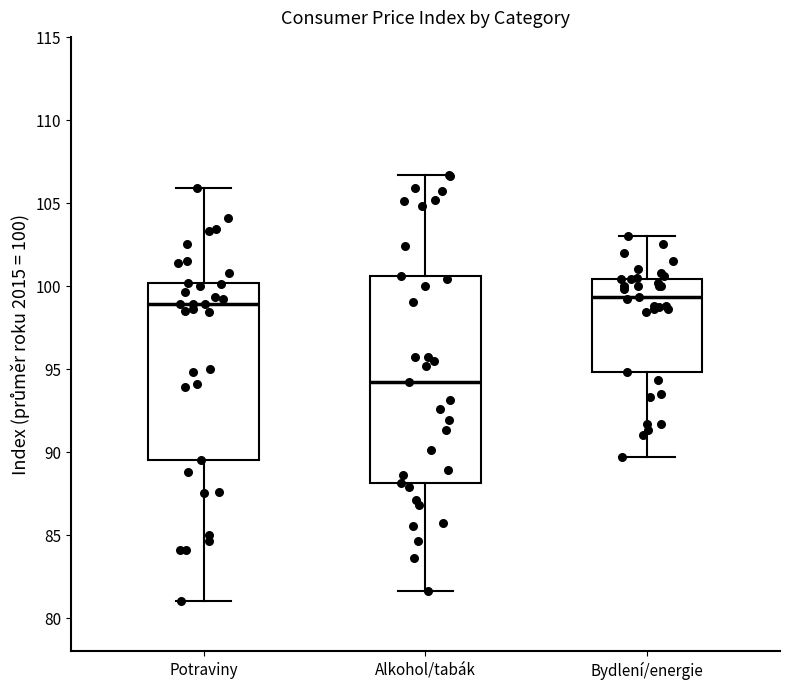

Which box's median line is the lowest?

Alkohol/tabák